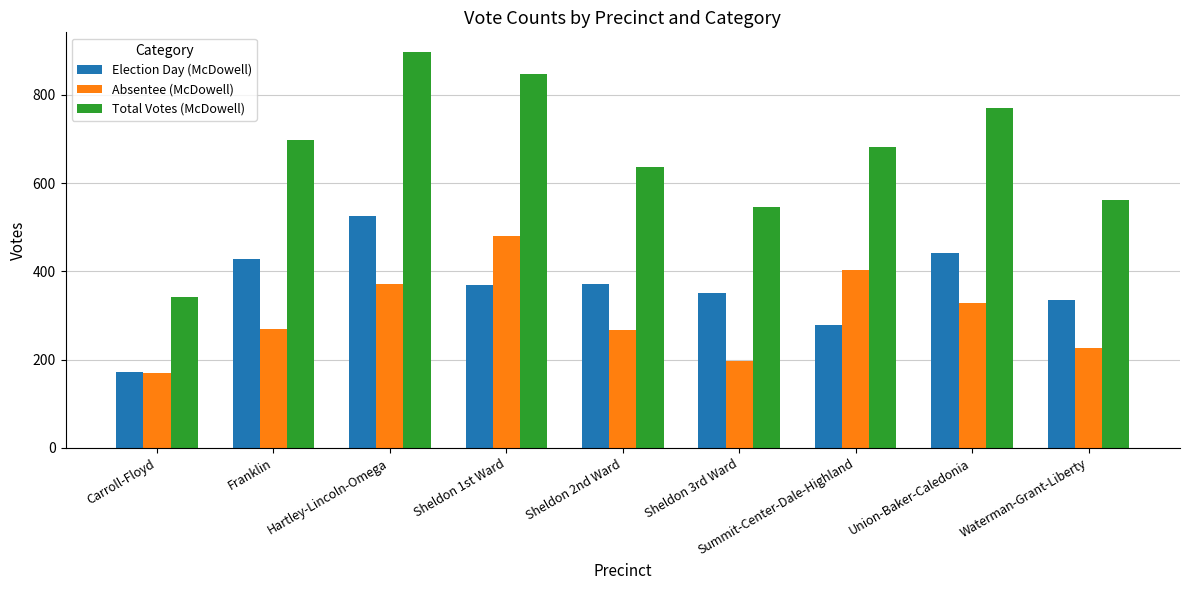

Read the Absentee (McDowell) value at Franklin.

269